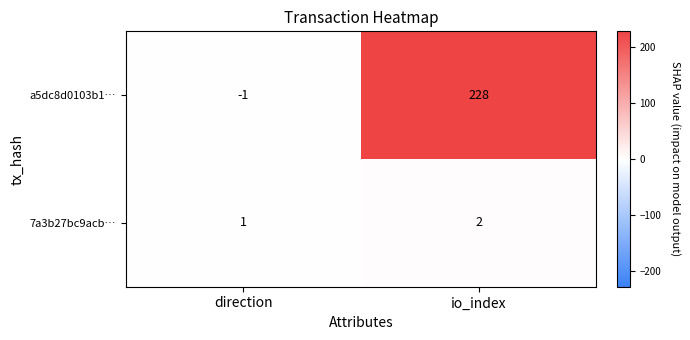

Rank the series by their average value, from highest to lowest.

a5dc8d0103b1…, 7a3b27bc9acb…